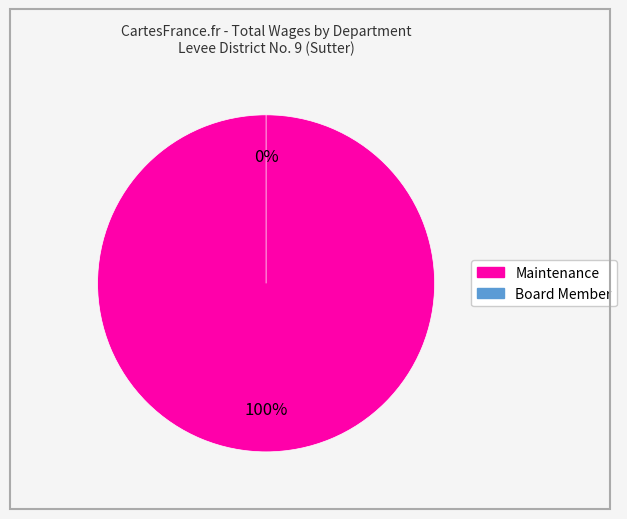

Which slice is the smallest?

Board Member